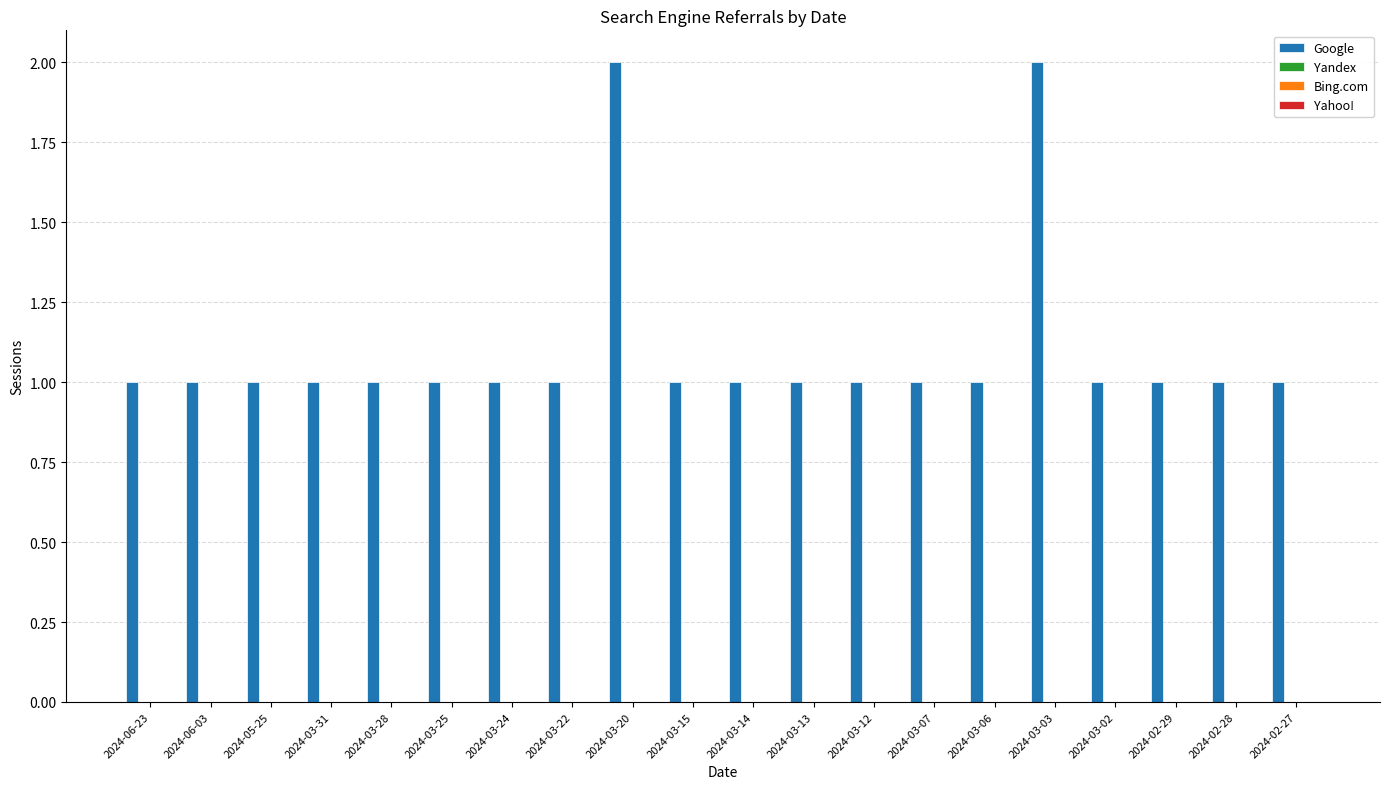

Count the number of categories in the chart.

20